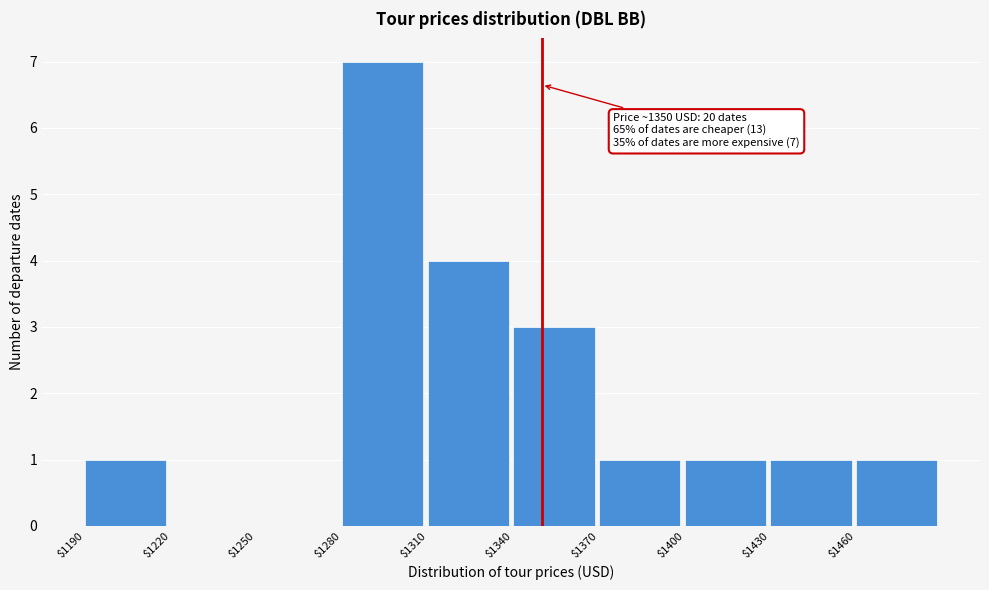

Over which range of the x-axis is the bar tallest?

1280 to 1310